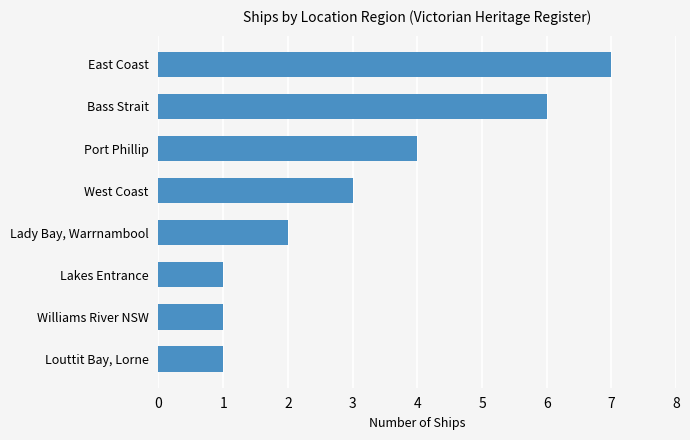

What is the smallest value displayed?

1